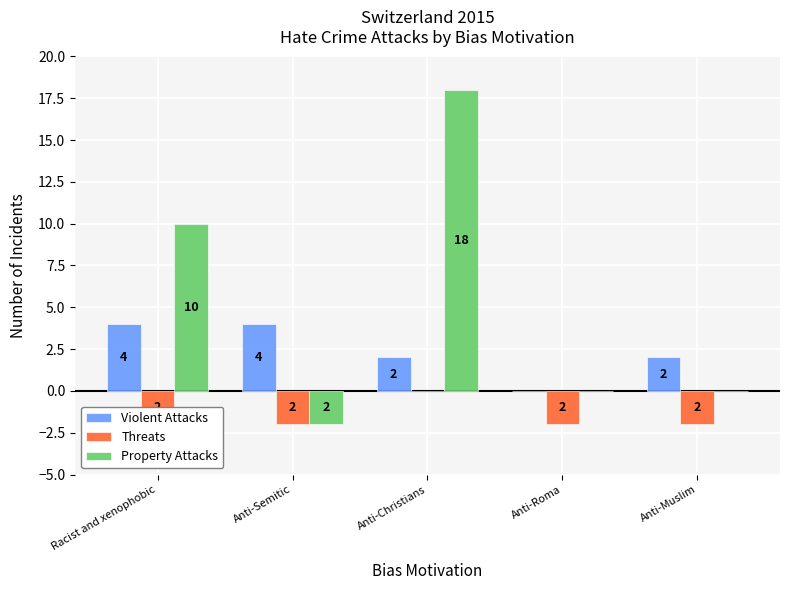

What is the difference between the second highest and second lowest values in the Property Attacks series?

10